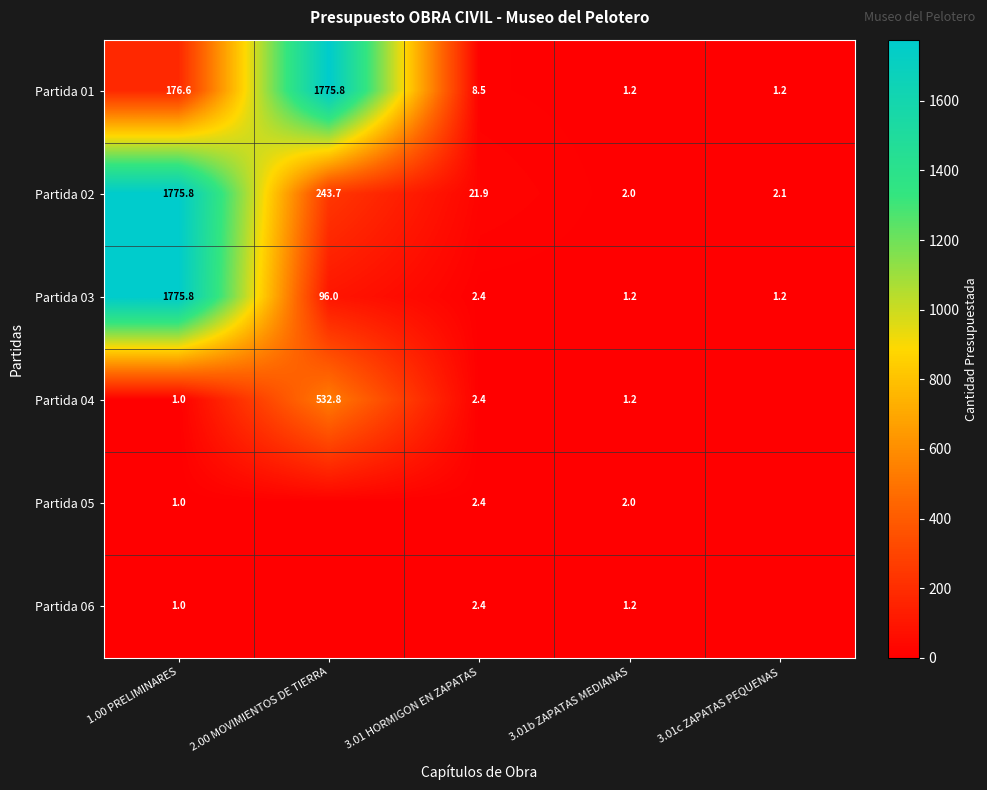

What is the spread (max minus min) of values at 3.01 HORMIGON EN ZAPATAS?

19.5